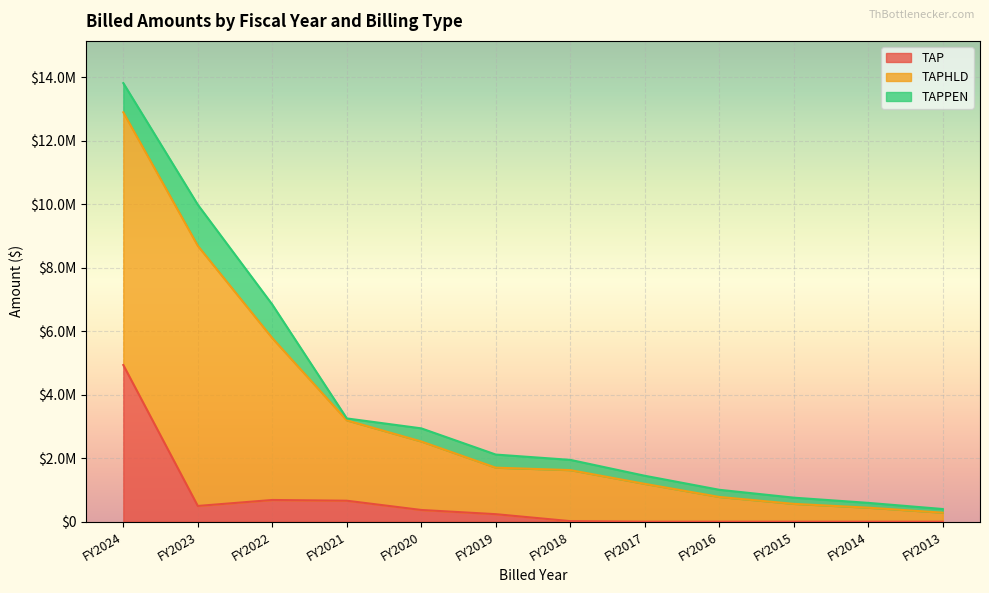

Is the value of TAPPEN at FY2016 greater than the value of TAP at FY2024?

No